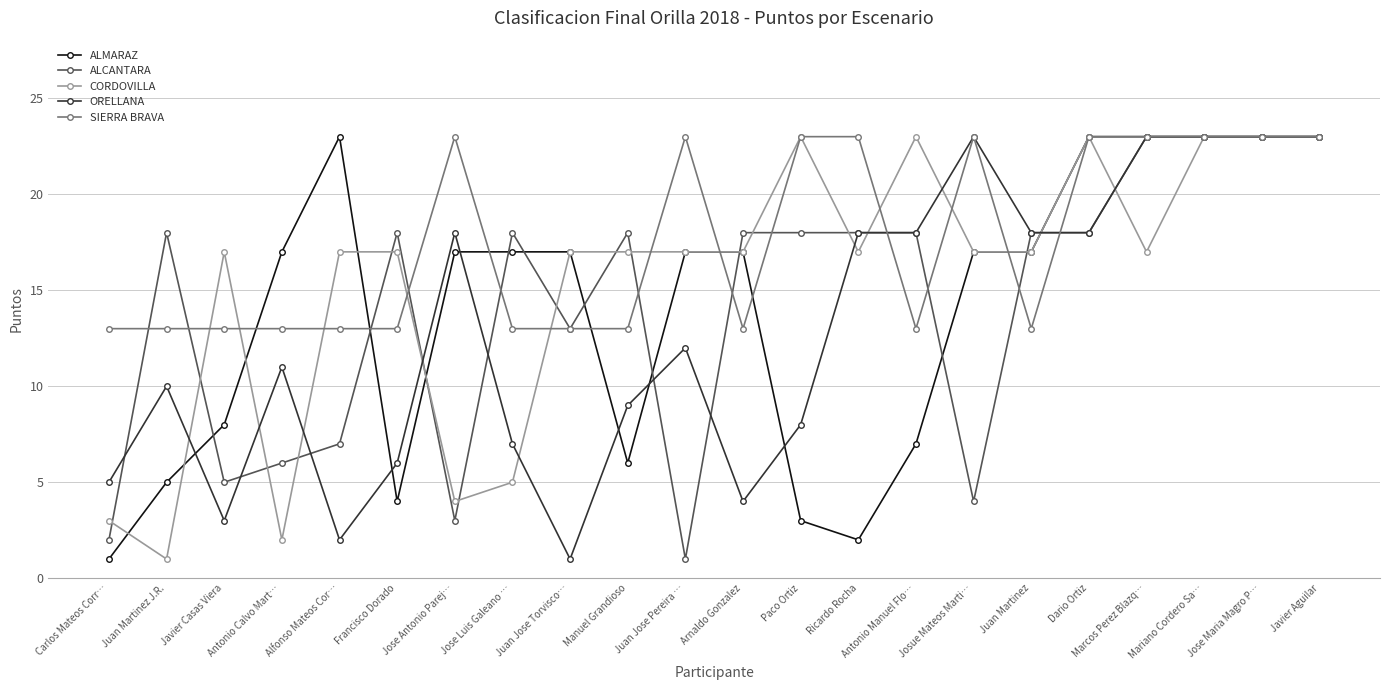

What position from the right is Paco Ortiz?

10